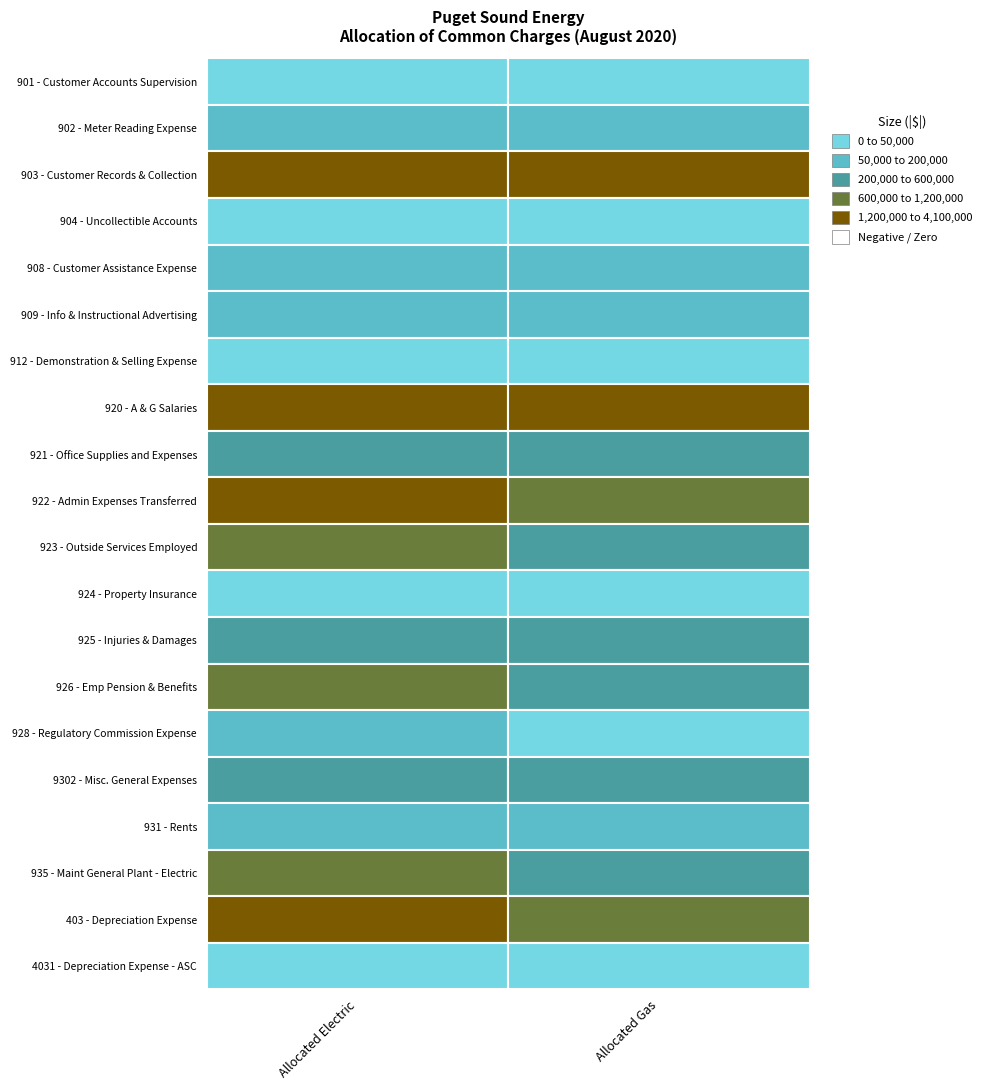

List the labels in order of 922 - Admin Expenses Transferred value, largest first.

1, 0